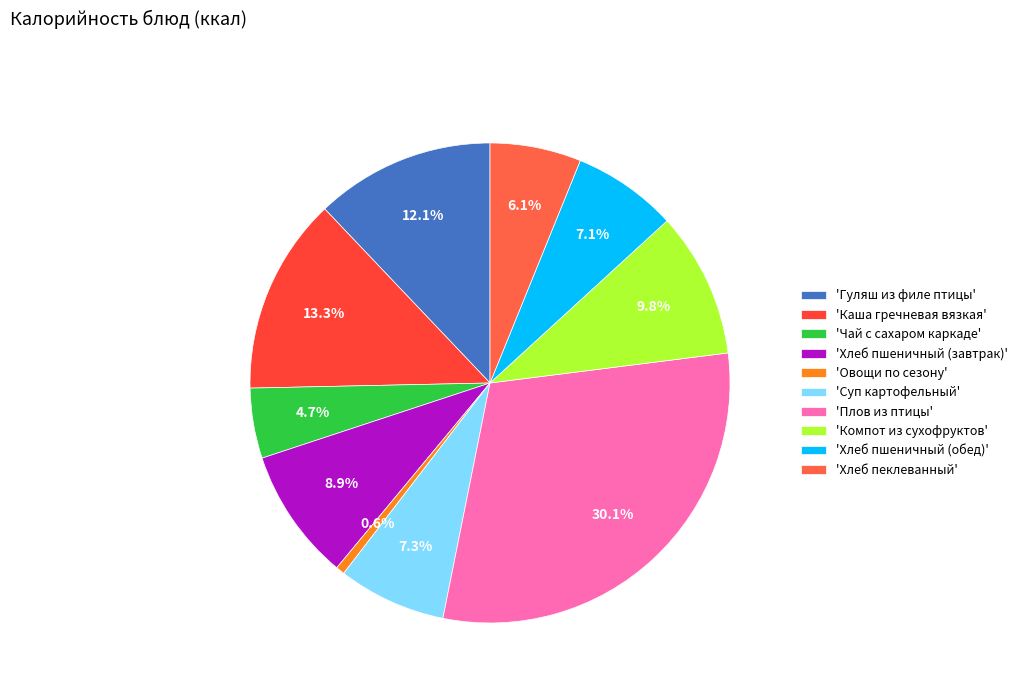

How many segments does this pie chart have?

10